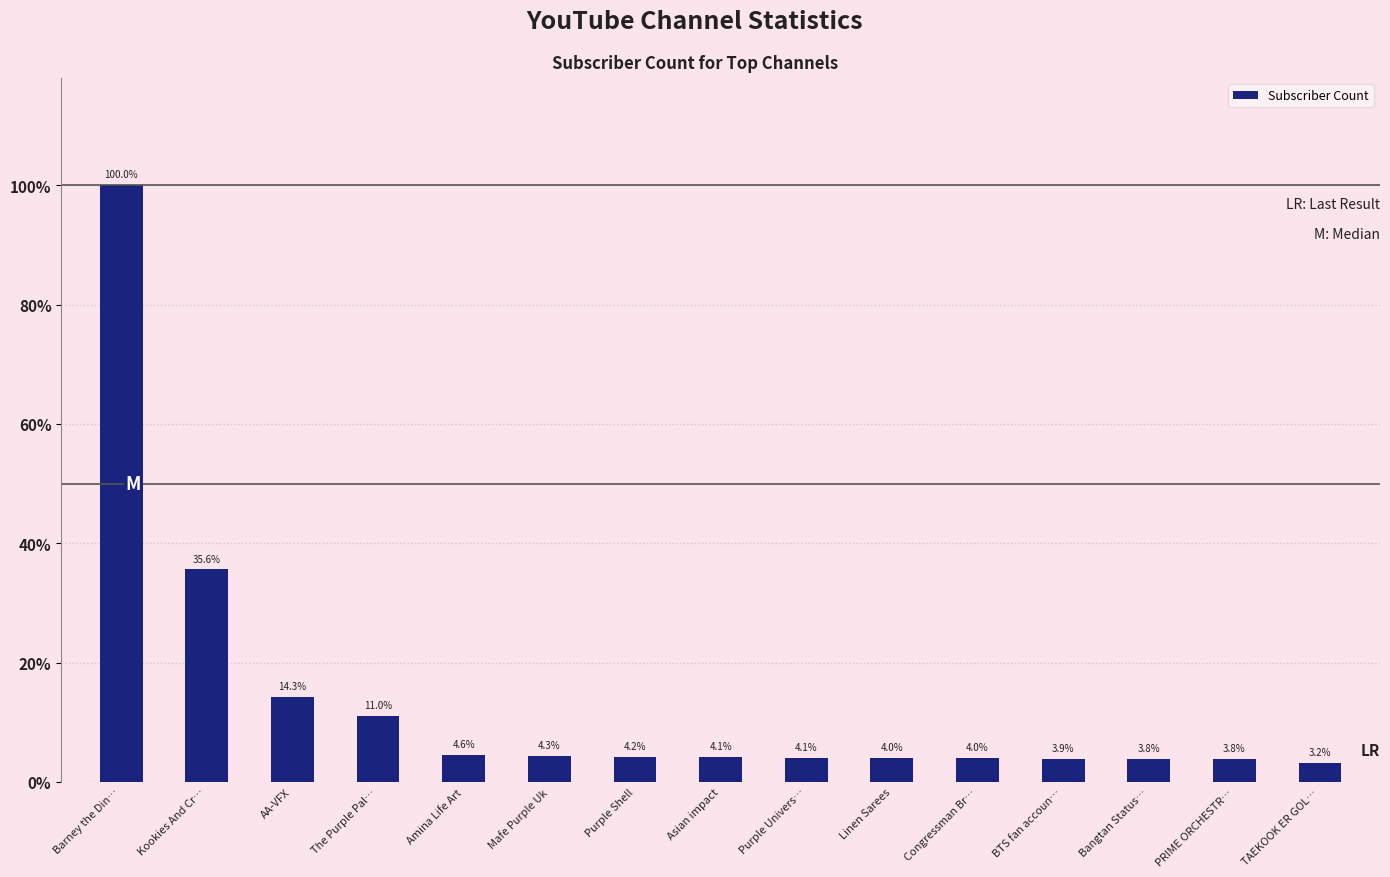

What position from the right is Purple Shell?

9